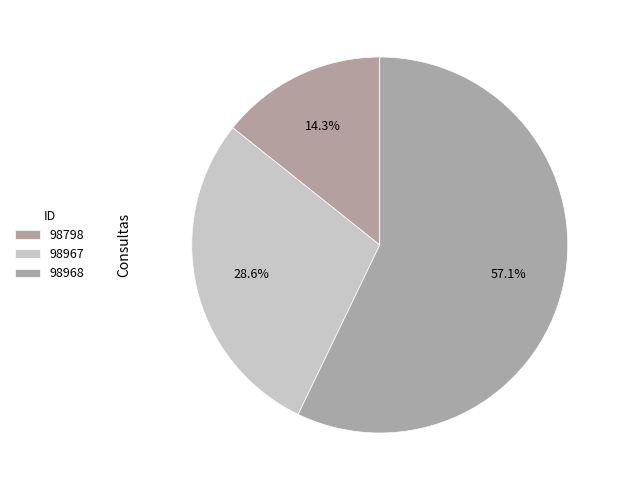

How many slices are in this pie chart?

3